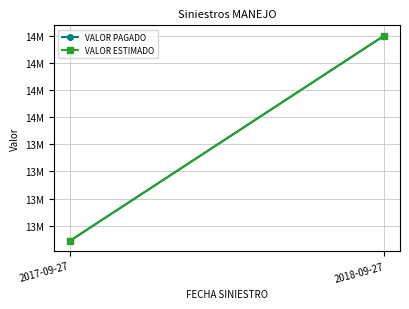

How many categories are shown in the chart?

2